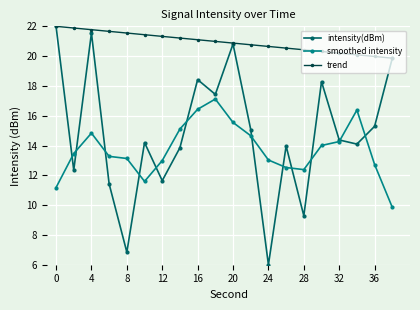

What is the difference between the maximum and minimum values in the trend series?

2.1